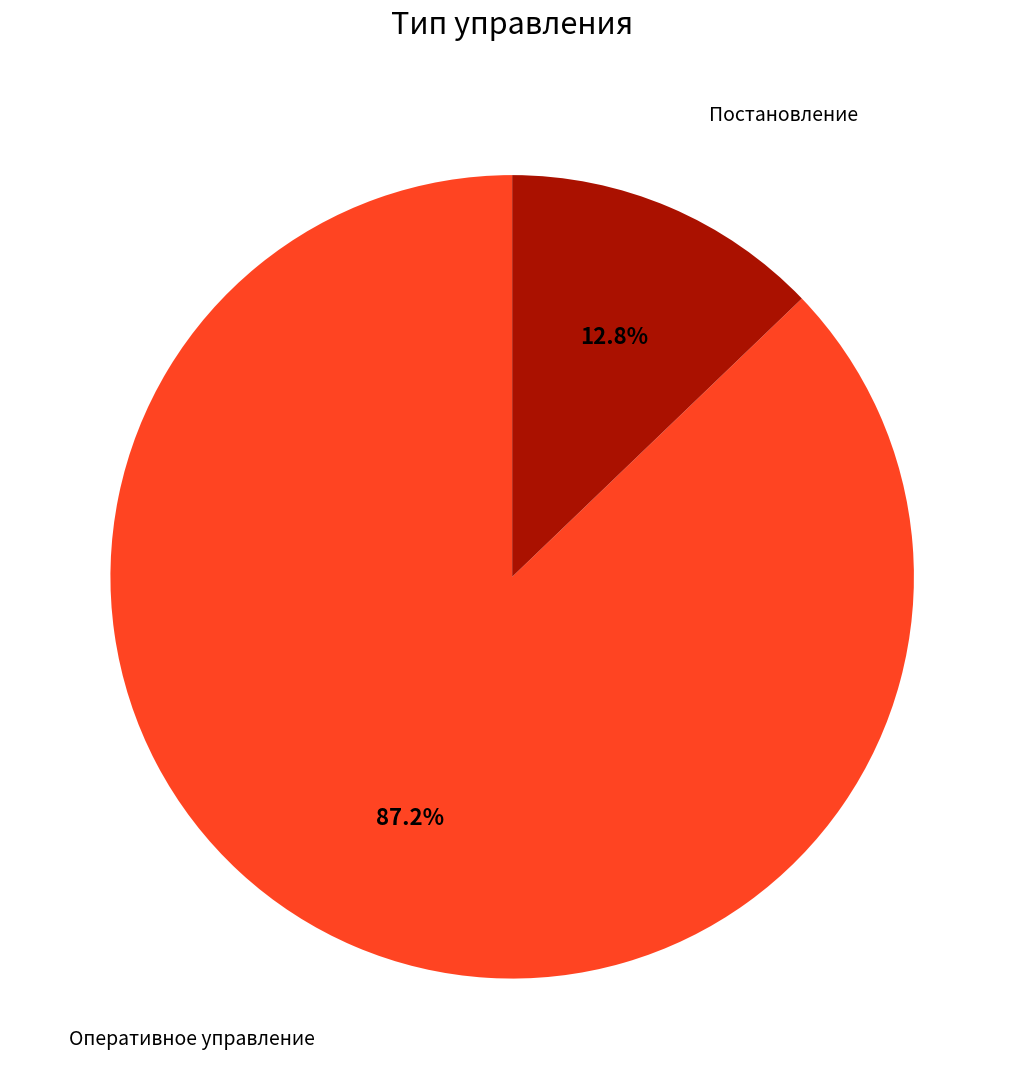

How many slices are in this pie chart?

2